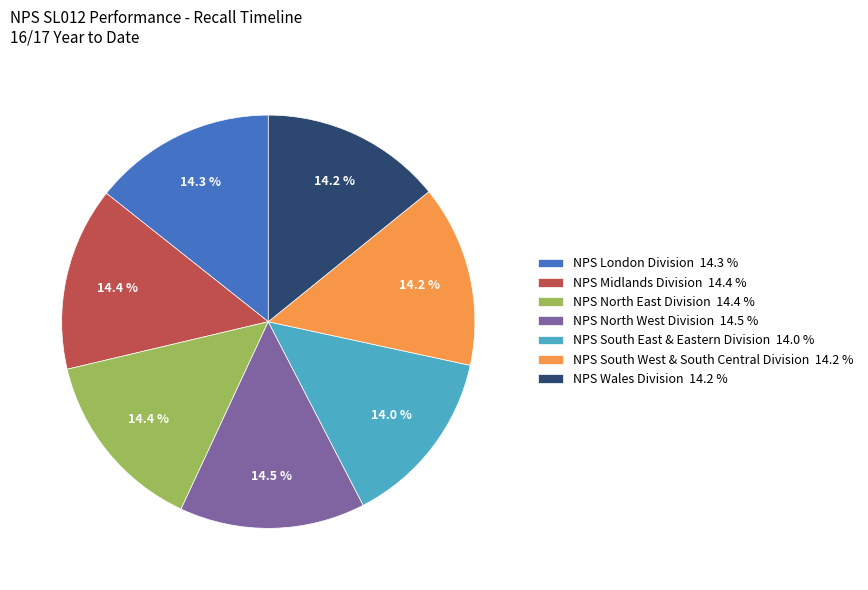

What percentage is the NPS South East & Eastern Division slice, to the nearest percent?

14%